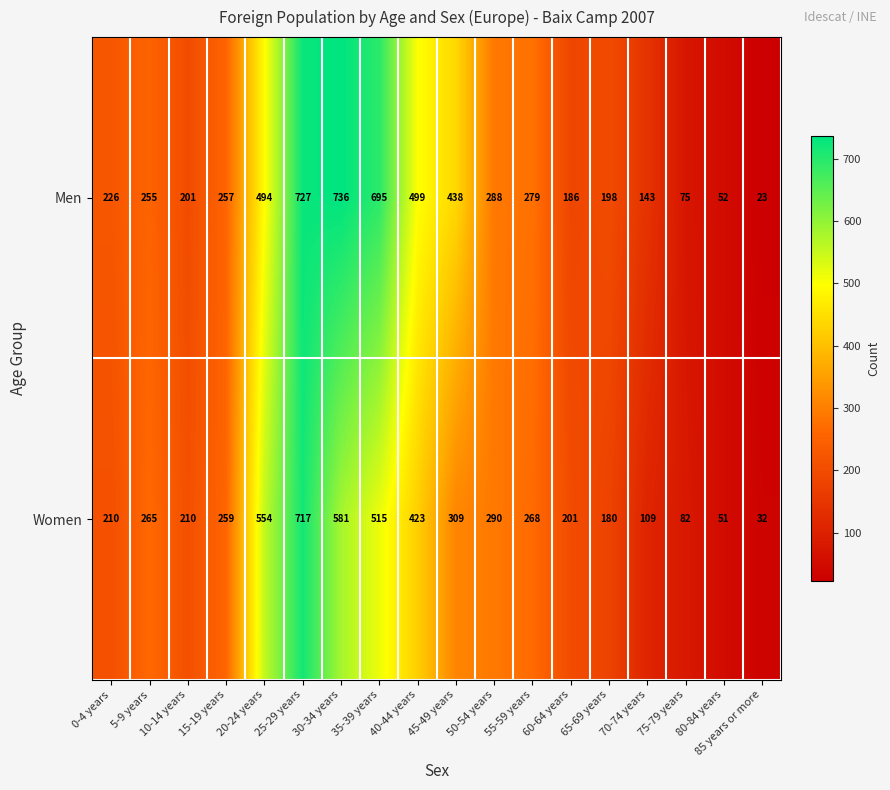

At which label does Men reach its peak?

30-34 years